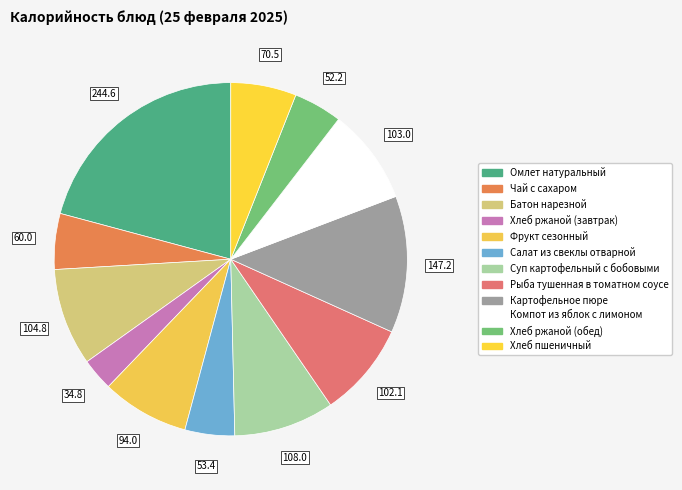

To the nearest percent, what is the difference between the Чай с сахаром and Хлеб пшеничный slice percentages?

1%